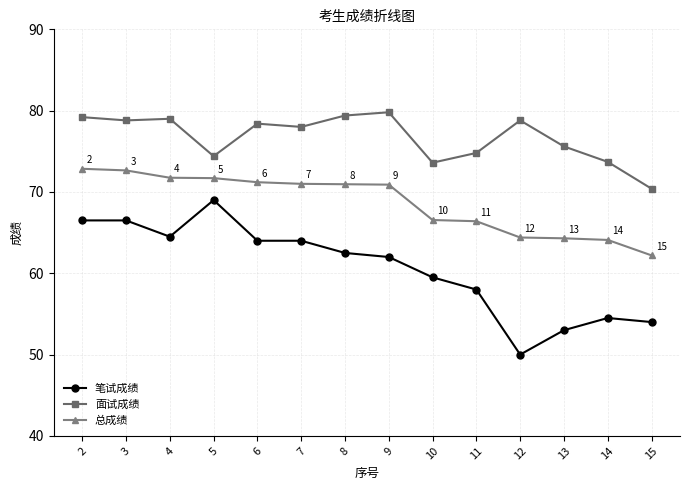

What are all the series names shown in the legend?

笔试成绩, 面试成绩, 总成绩